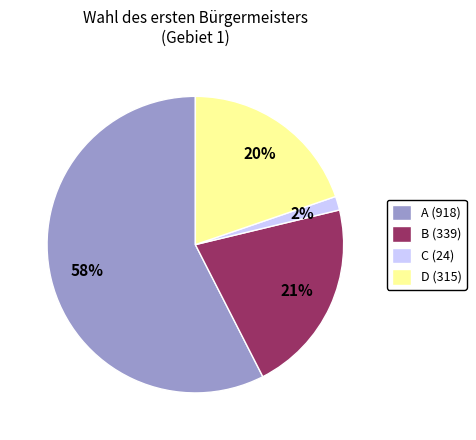

How many segments does this pie chart have?

4